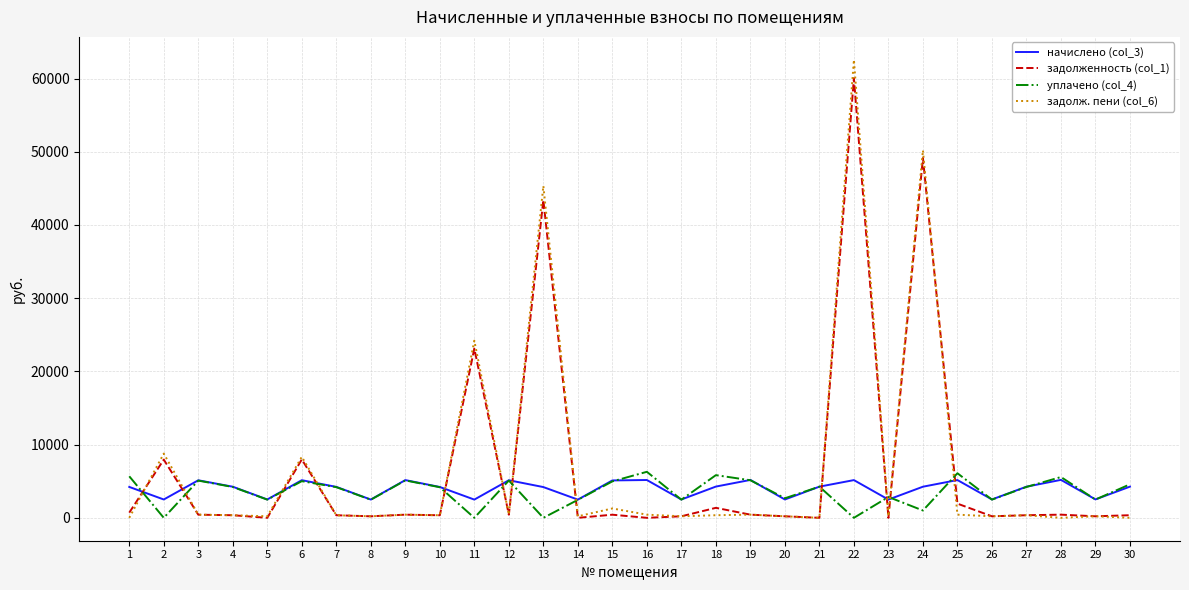

At how many categories does at least one series exceed 56806?

1